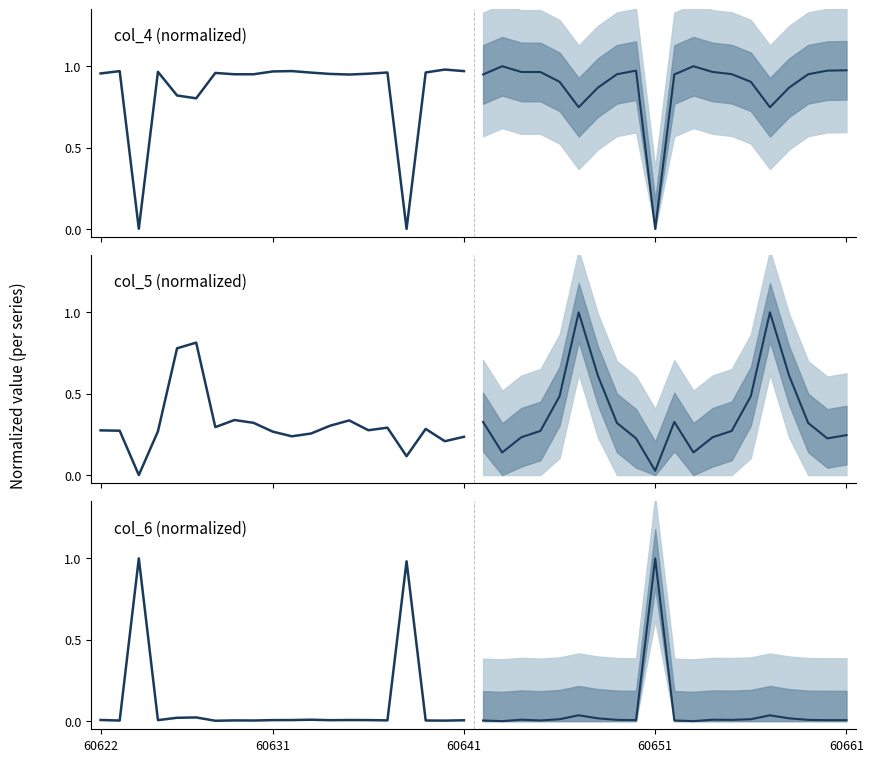

What is the sum of all Forecast median values?

1.2